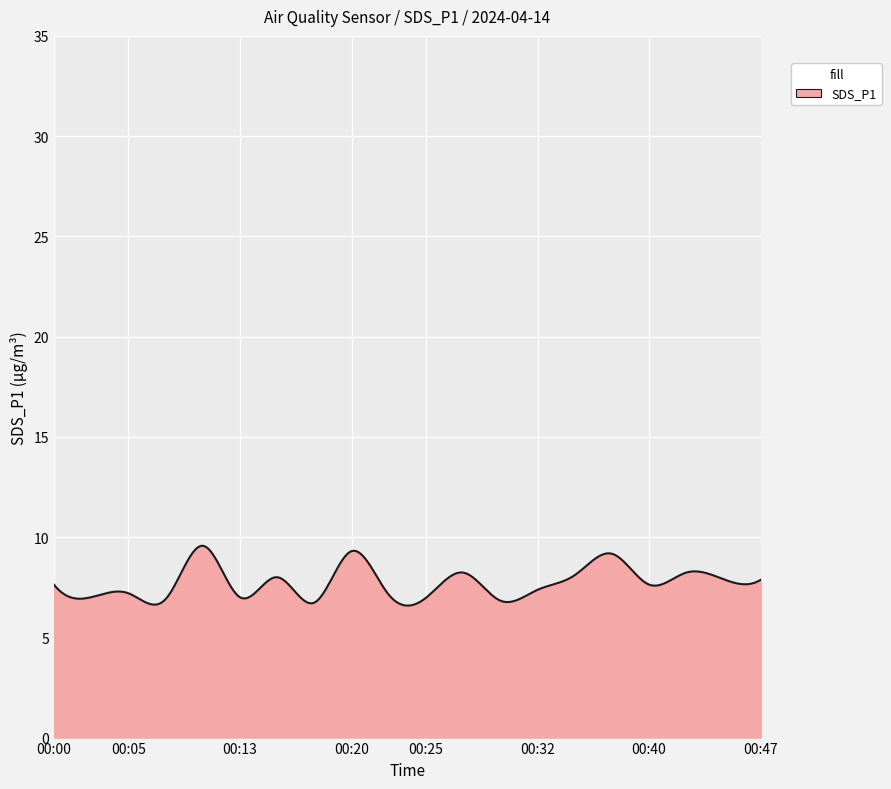

What is the maximum value shown in the chart?

9.6